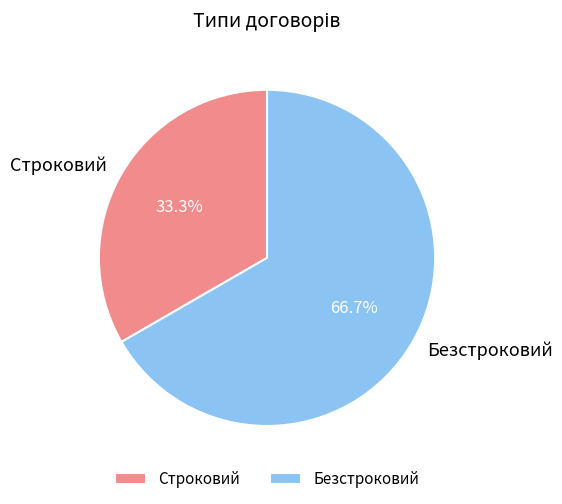

How many segments does this pie chart have?

2